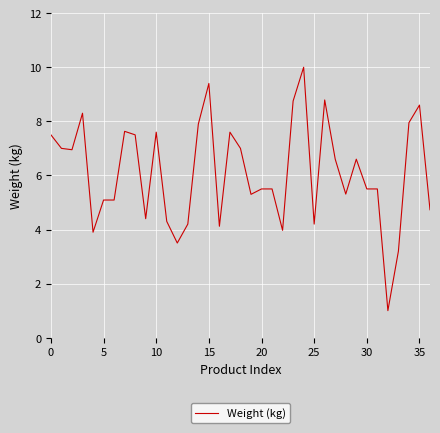

What is the difference between the maximum and minimum values?

9.0